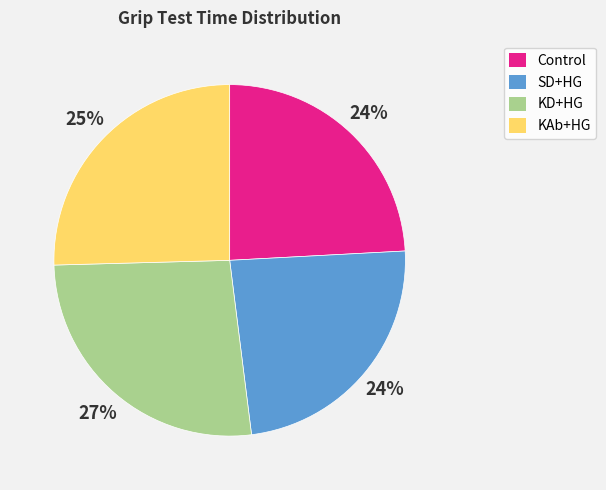

Which slice is the largest?

KD+HG